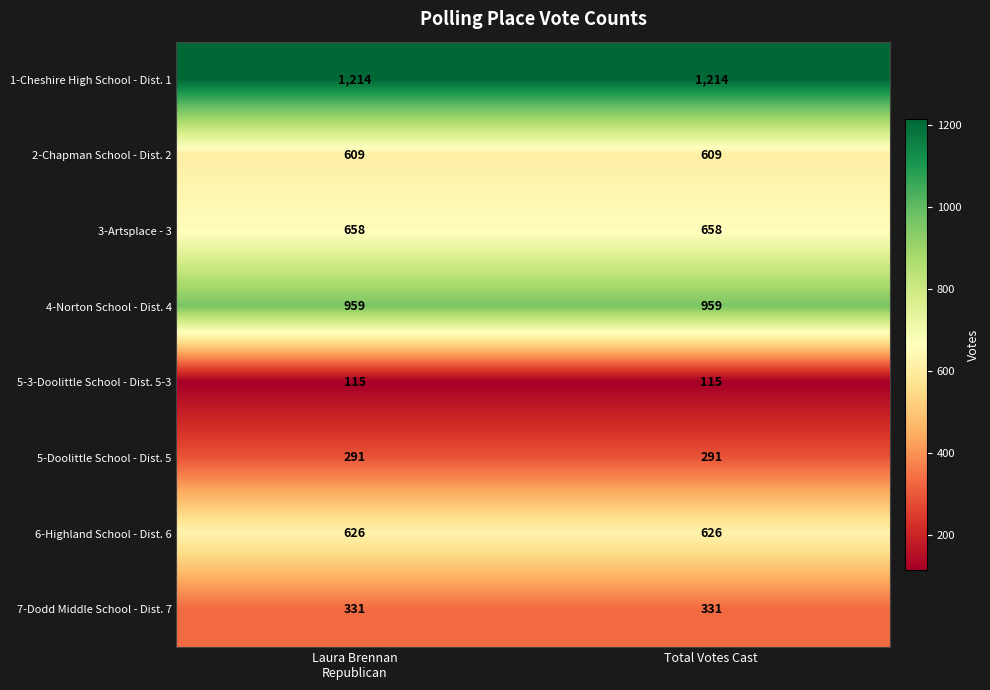

The 2-Chapman School - Dist. 2 series shows 972 at Total Votes Cast. True or false?

False